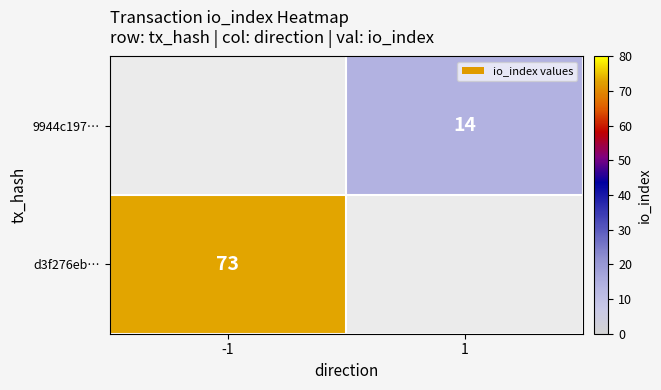

The value of 9944c197… at 1 is 14. True or false?

True